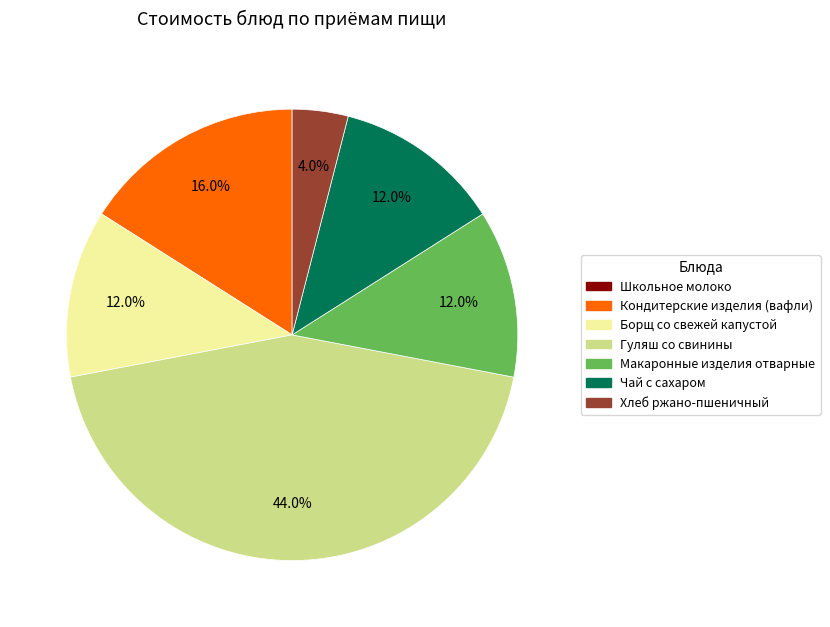

To the nearest percent, what portion does Макаронные изделия отварные represent?

12%